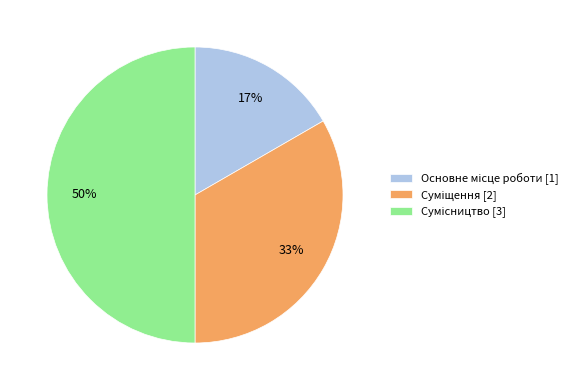

To the nearest percent, what is the difference between the largest and smallest slice percentages?

33%